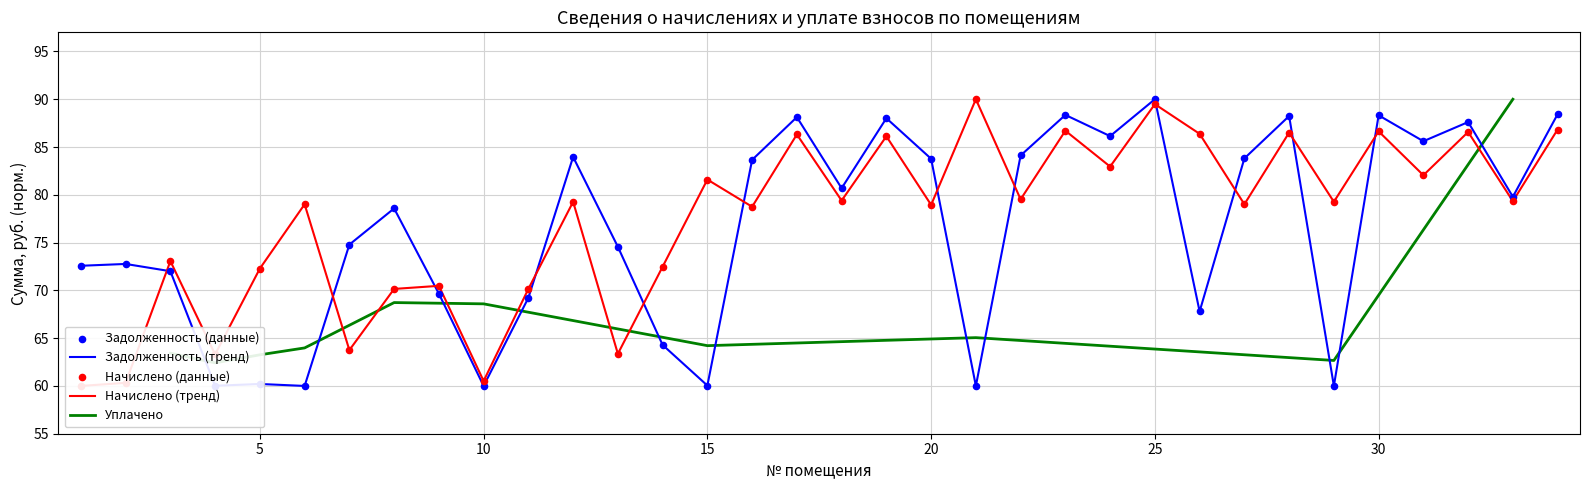

At which category is the sum across all series the highest?

25